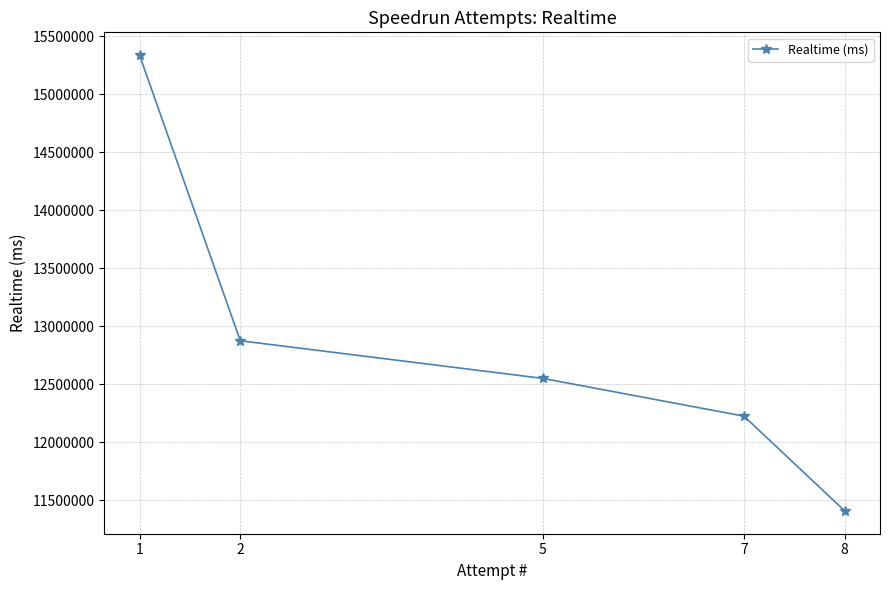

At which category does the chart reach its minimum across all series?

8